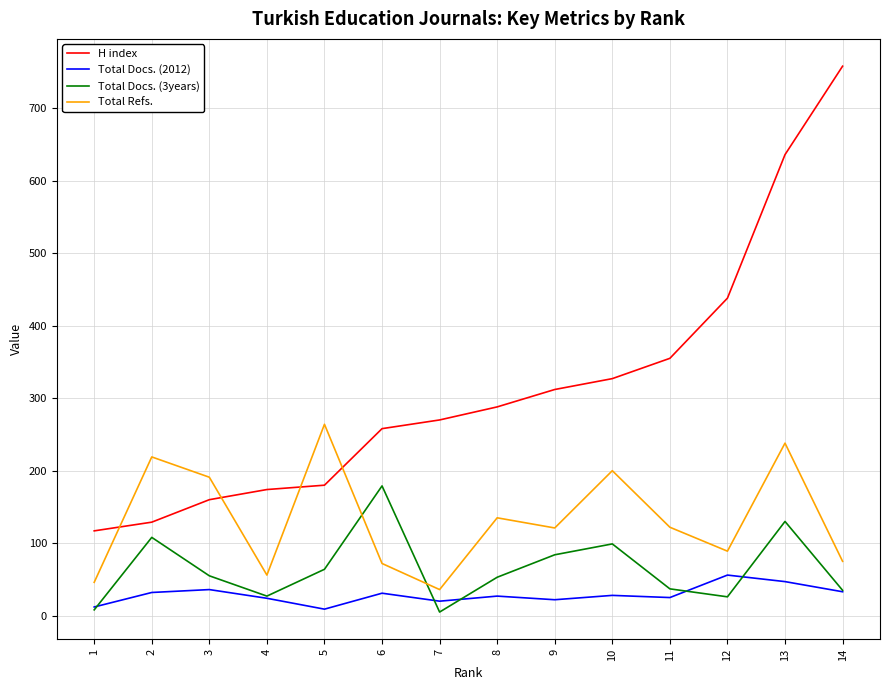

List the series in order of their peak value, highest first.

H index, Total Refs., Total Docs. (3years), Total Docs. (2012)